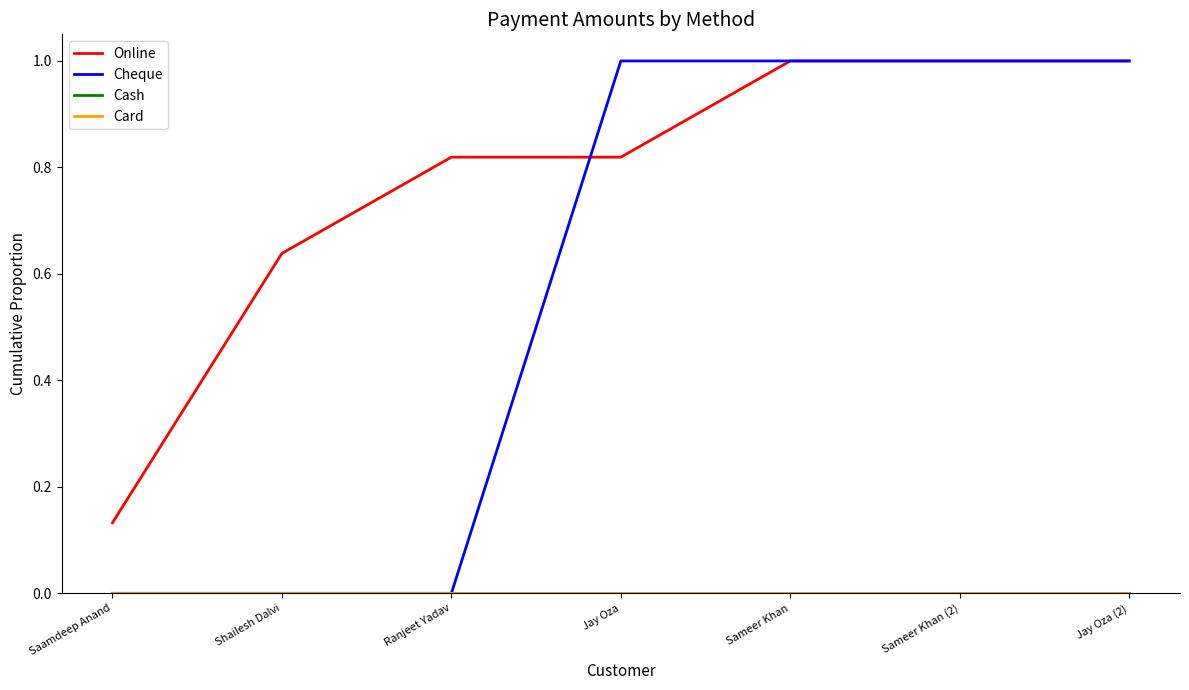

Rank the series at Sameer Khan from highest to lowest value.

Online, Cheque, Cash, Card